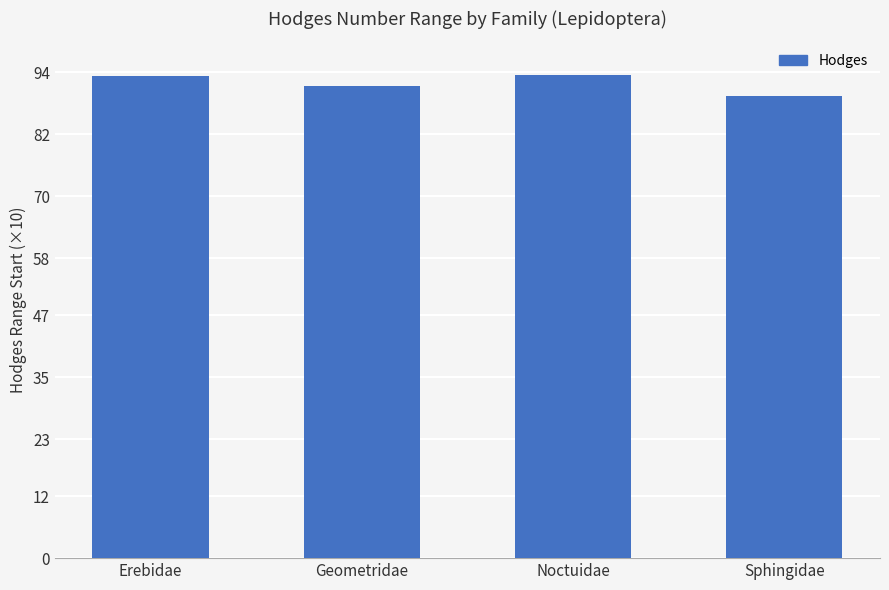

What is the difference between the maximum and minimum values?

4.1